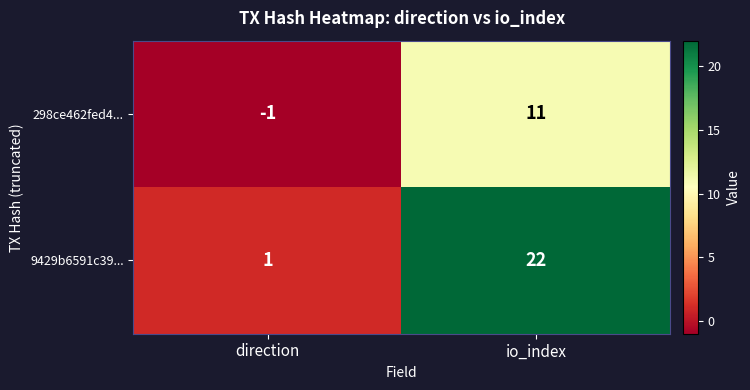

Reading left to right, what are all the values shown in this chart?

298ce462fed4...: -1	11
9429b6591c39...: 1	22